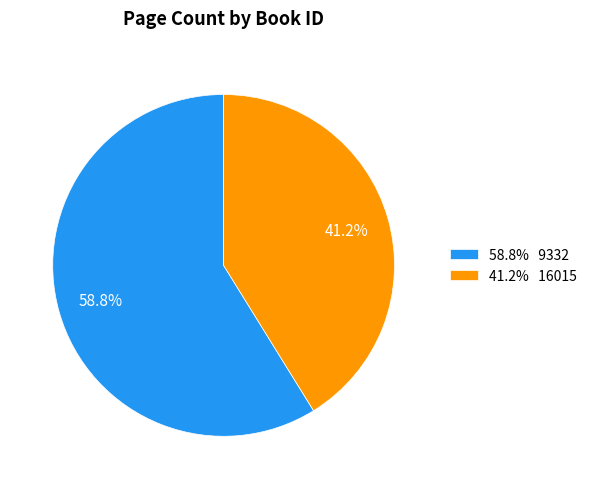

Which slice is the smallest?

41.2% 16015